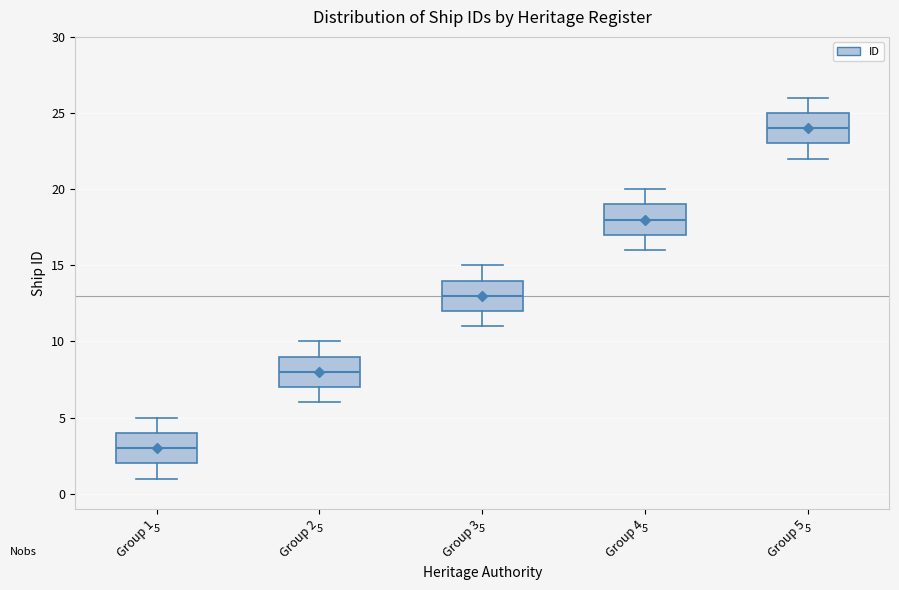

Which box has the lowest median line?

Group 1